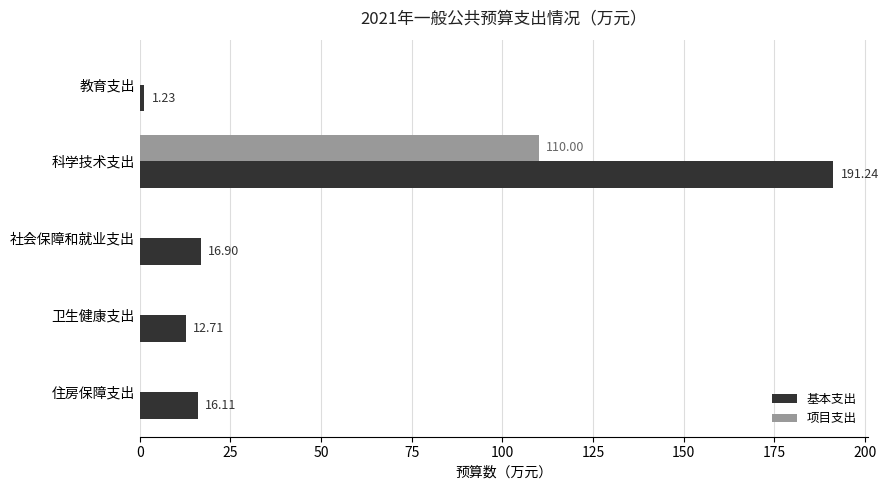

Is the value of 基本支出 at 社会保障和就业支出 greater than the value of 项目支出 at 卫生健康支出?

Yes